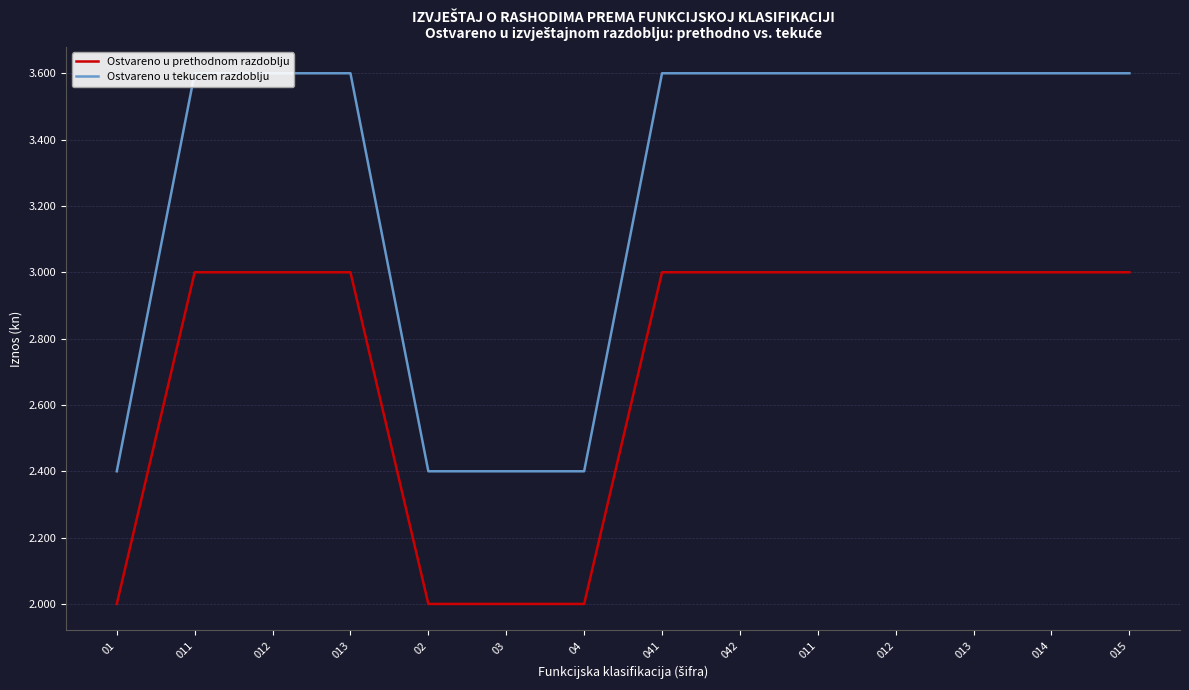

True or false: Ostvareno u tekucem razdoblju has more than 2 interior local peaks.

False